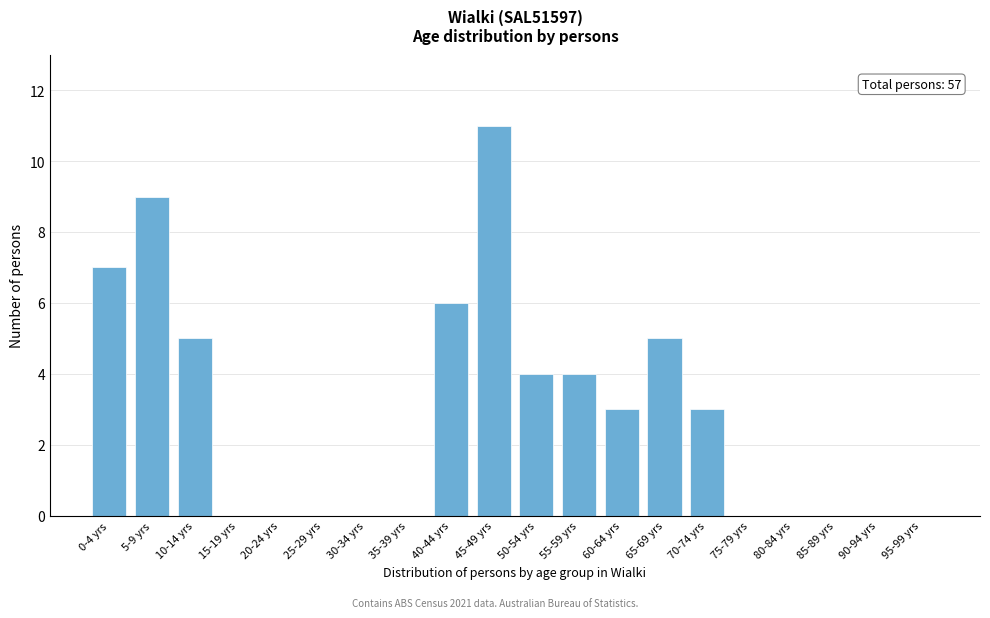

Reading left to right, list all the values displayed in this chart.

0-4 yrs=7	5-9 yrs=9	10-14 yrs=5	15-19 yrs=0	20-24 yrs=0	25-29 yrs=0	30-34 yrs=0	35-39 yrs=0	40-44 yrs=6	45-49 yrs=11	50-54 yrs=4	55-59 yrs=4	60-64 yrs=3	65-69 yrs=5	70-74 yrs=3	75-79 yrs=0	80-84 yrs=0	85-89 yrs=0	90-94 yrs=0	95-99 yrs=0